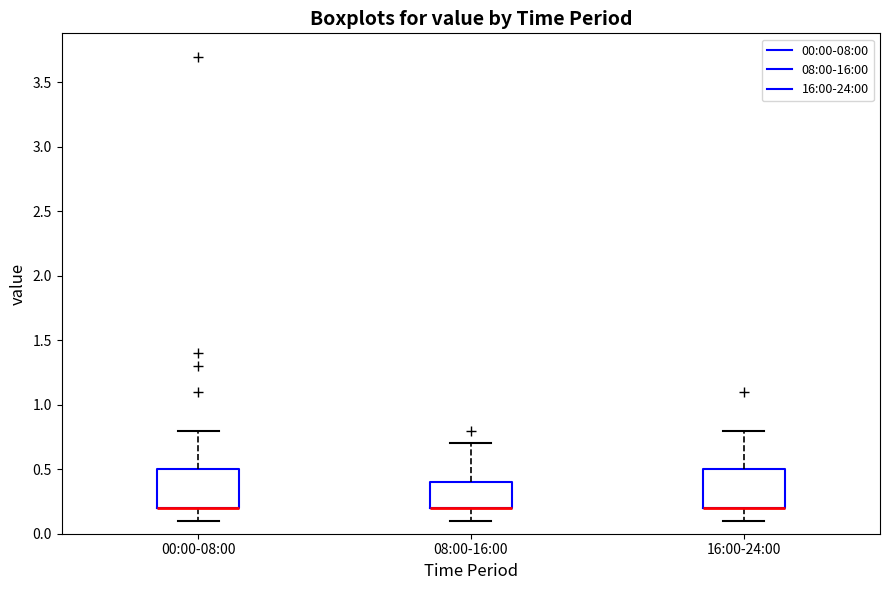

Where is the upper edge of the box for 08:00-16:00 on the y-axis? The values are not printed on the chart, so give them approximately, as read against the axis.

0.4